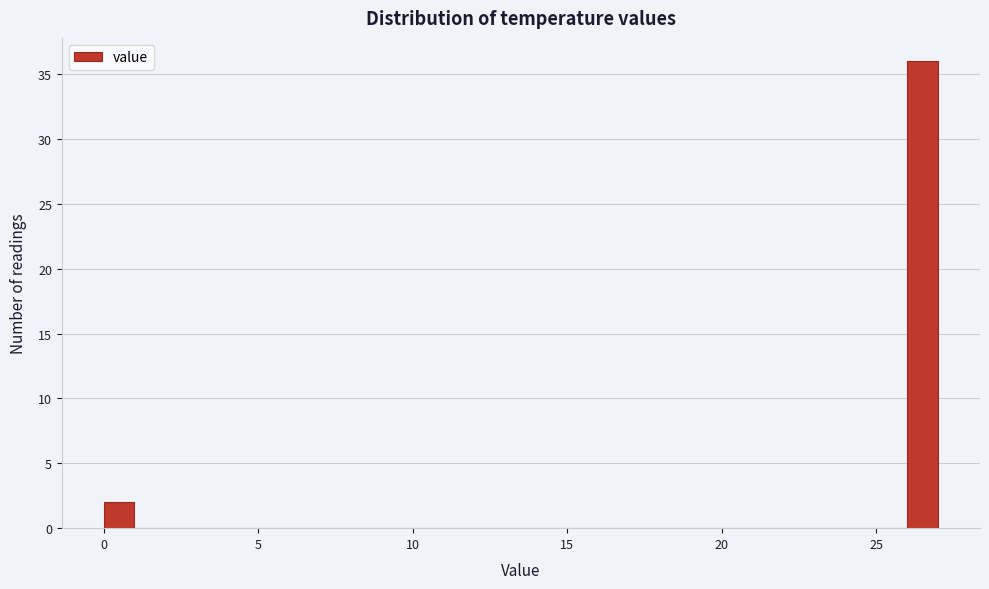

Around what value on the x-axis is the tallest bar? Give the approximate position of its centre, as read against the axis.

26.5